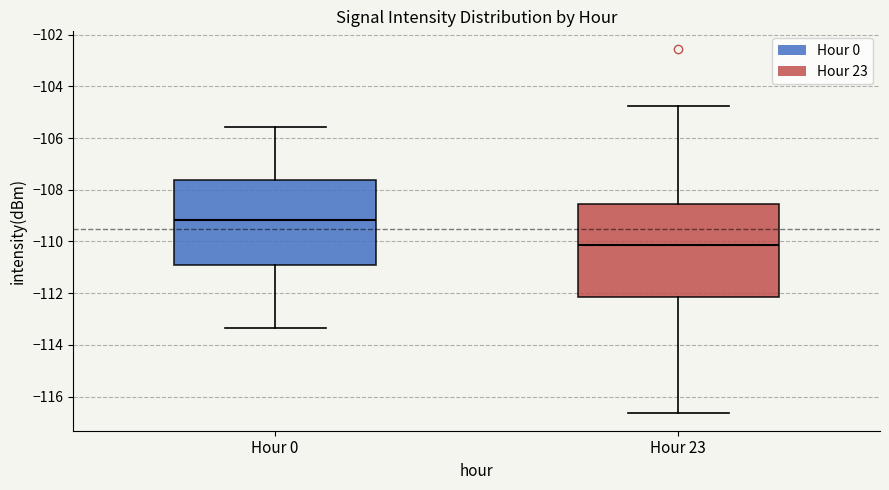

Comparing the boxes themselves (not the whiskers), which one is the tallest?

Hour 23